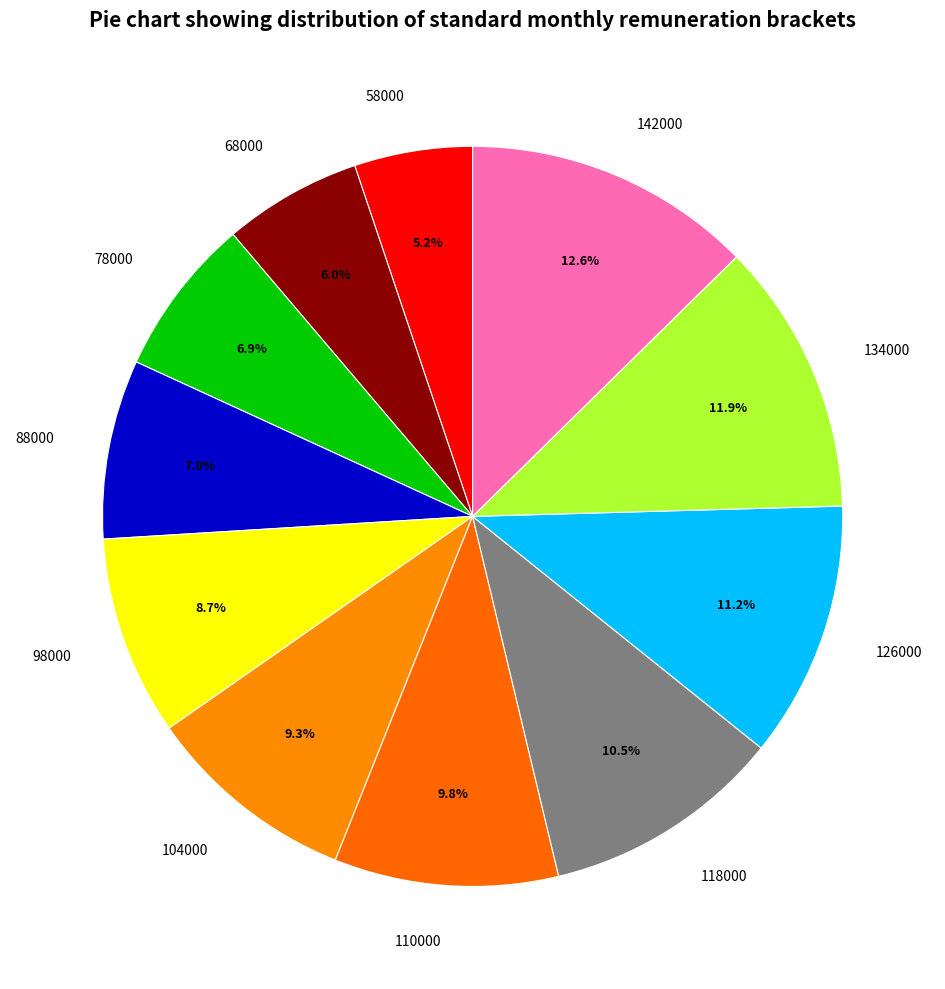

How much of the chart is everything except 118000?

89.5%